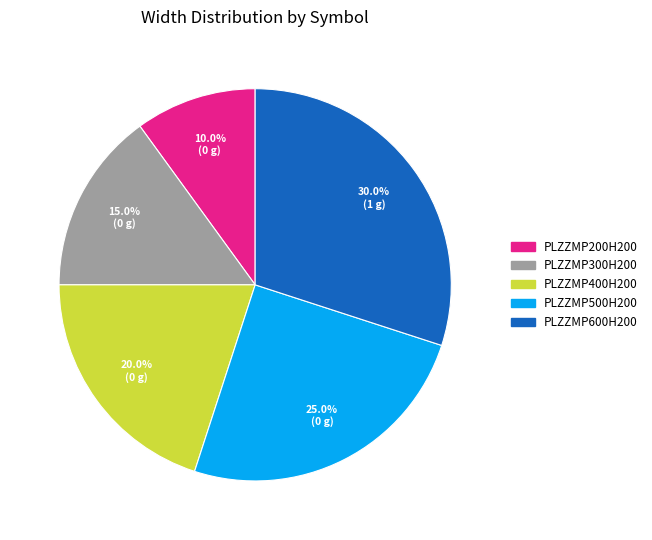

The PLZZMP600H200 slice represents 37% of the pie. True or false?

False